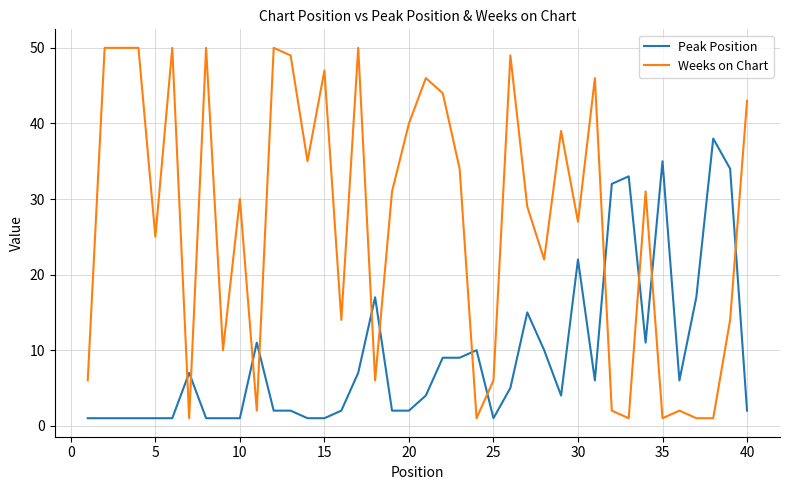

What is the maximum value shown in the chart?

50